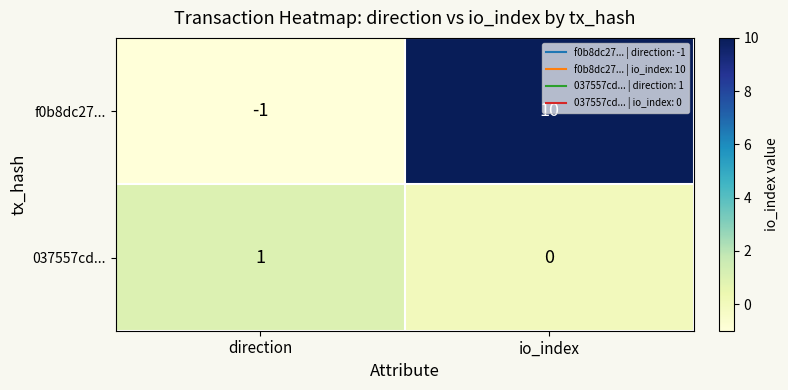

At which label is 037557cd... closest to 0?

io_index